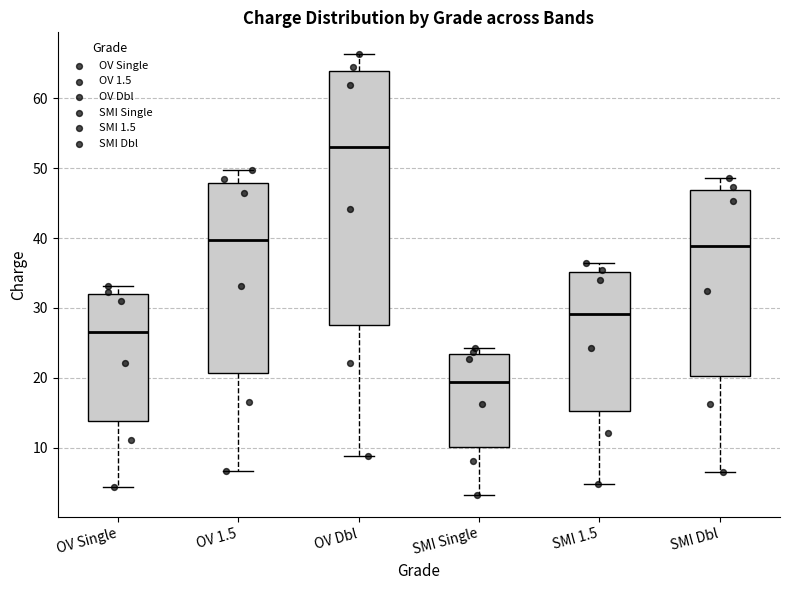

Reading left to right, read every box against the y-axis: the position of its median line, the range the box covers, and the ends of its whiskers. The values are not printed on the chart, so give them approximately, as read against the axis.

OV Single: median 27, box 14 to 32, whiskers 4 to 33
OV 1.5: median 40, box 21 to 48, whiskers 7 to 50
OV Dbl: median 53, box 28 to 64, whiskers 9 to 66
SMI Single: median 19, box 10 to 23, whiskers 3 to 24
SMI 1.5: median 29, box 15 to 35, whiskers 5 to 36
SMI Dbl: median 39, box 20 to 47, whiskers 6 to 49